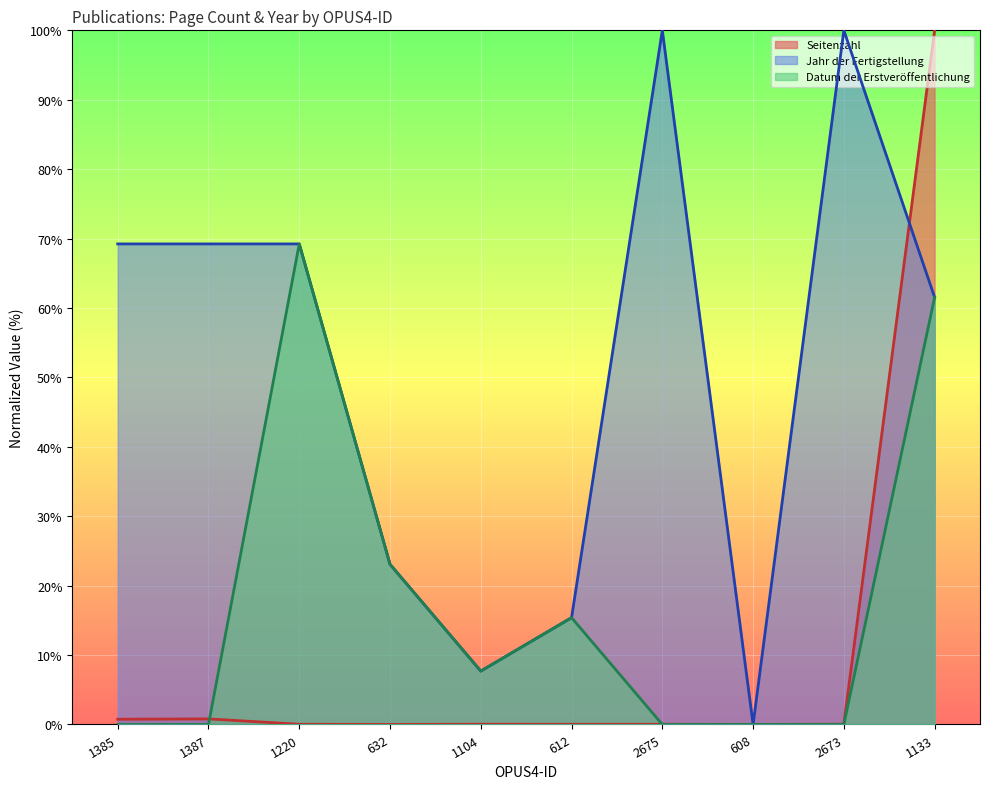

What is the average value of the Jahr der Fertigstellung series?

51.5